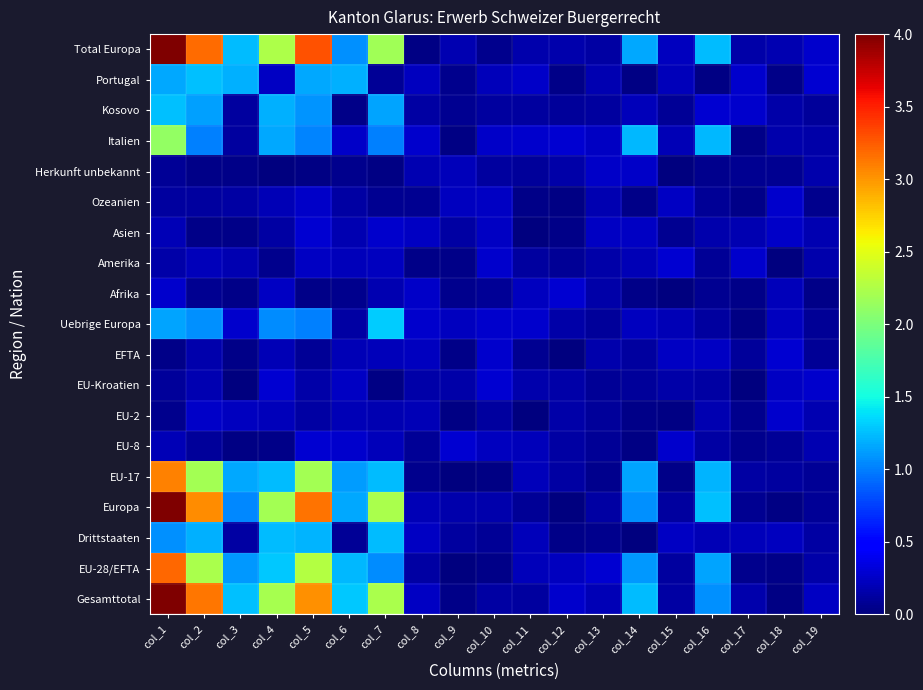

Between col_13 and col_7, which is larger?

col_7